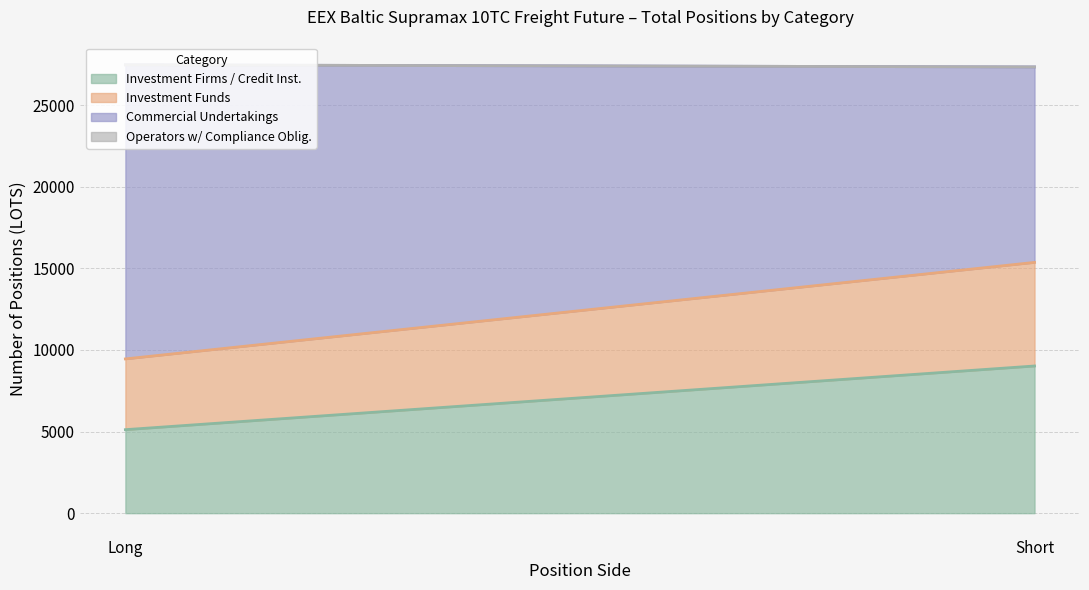

List the series in order of their peak value, highest first.

Commercial Undertakings Long, Investment Firms Long, Investment Funds Long, Operators Long